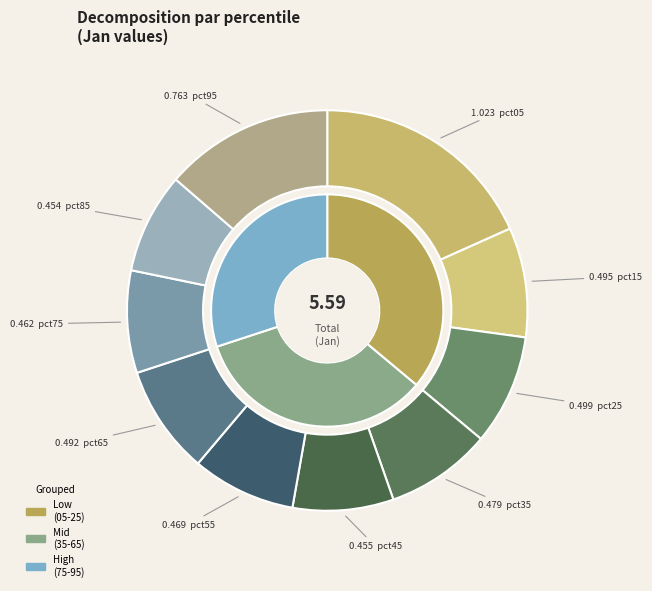

Is there any slice that represents more than half of the pie?

No